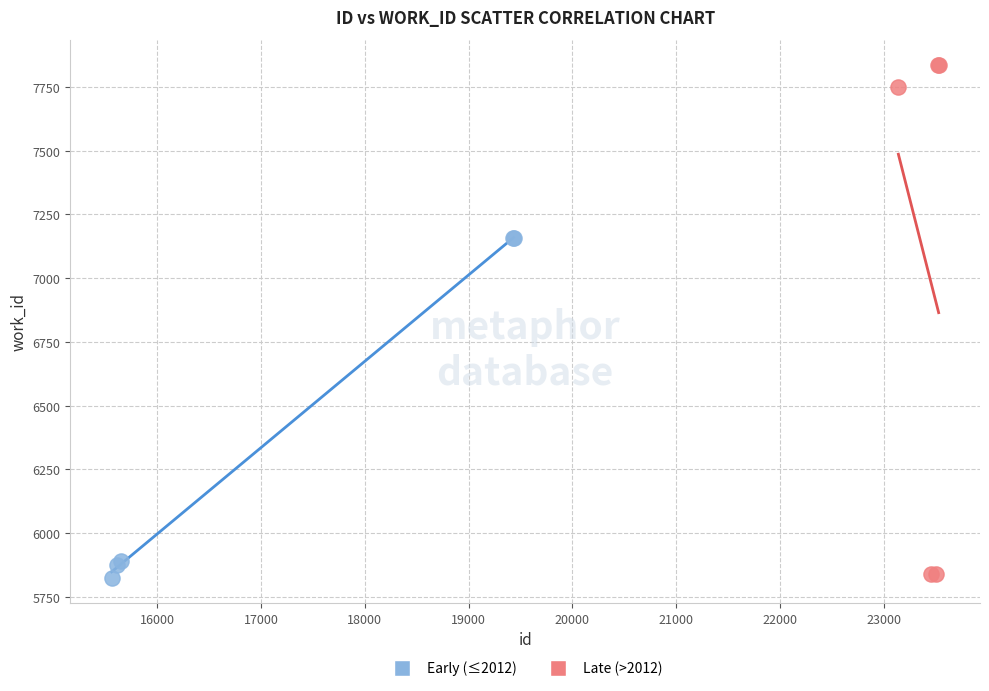

Which series has the largest Y range (max minus min)?

Late (>2012)